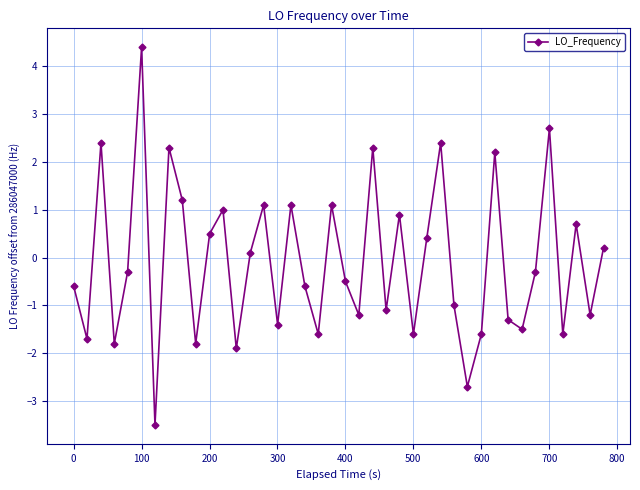

What is the average value?

-0.1